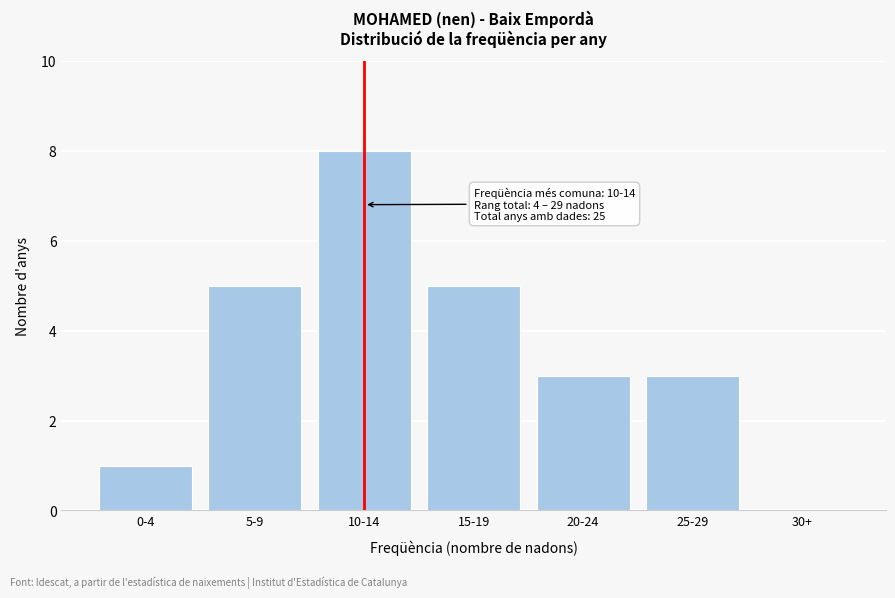

Reading left to right, extract all data points from this chart.

0-4=1	5-9=5	10-14=8	15-19=5	20-24=3	25-29=3	30+=0